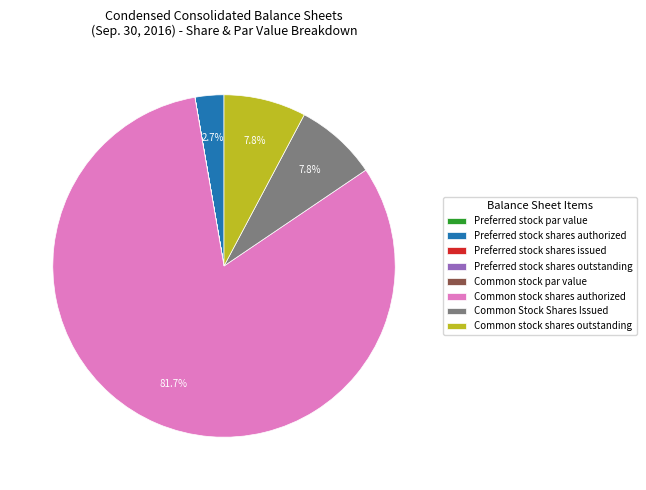

Which slice is the largest?

Common stock shares authorized